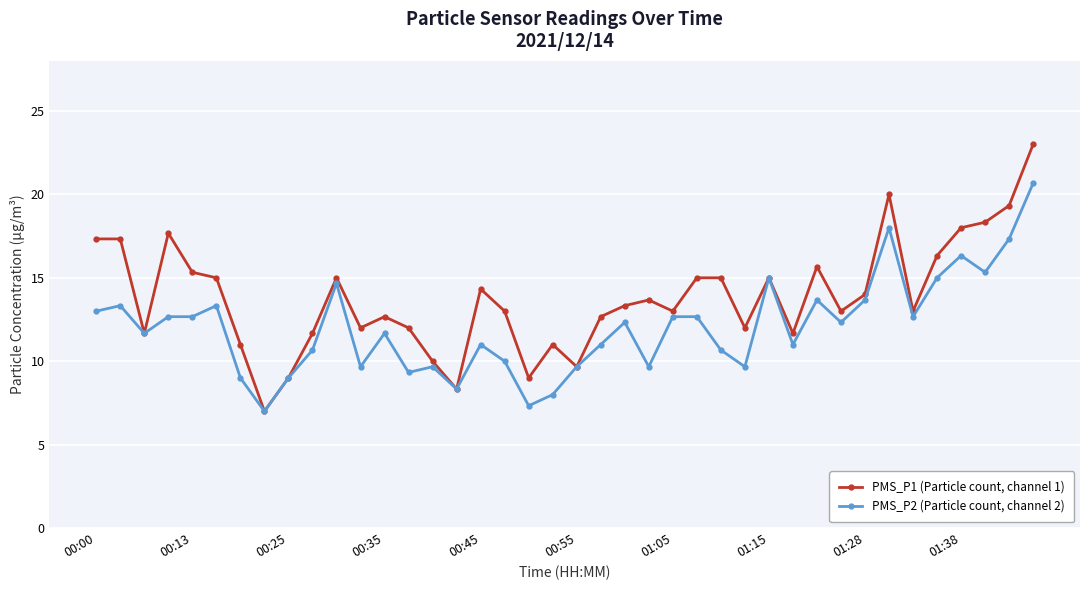

List the series in order of their overall mean, highest first.

PMS_P1 (Particle count, channel 1), PMS_P2 (Particle count, channel 2)